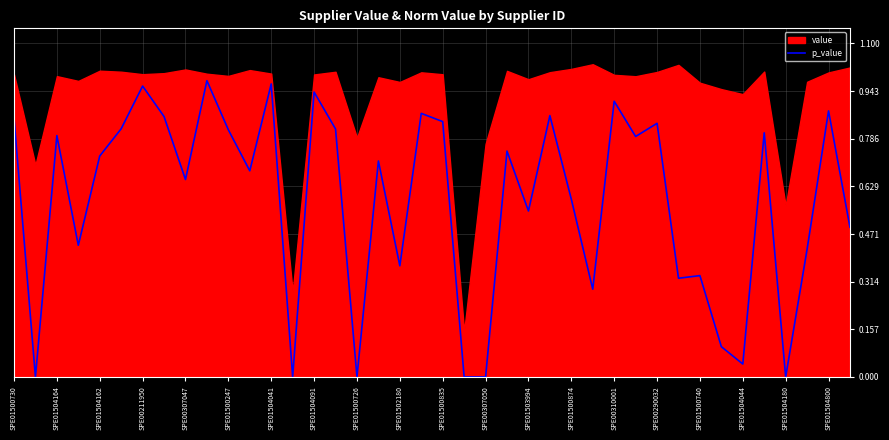

The p_value series shows 0.4 at SPE01500247. True or false?

False